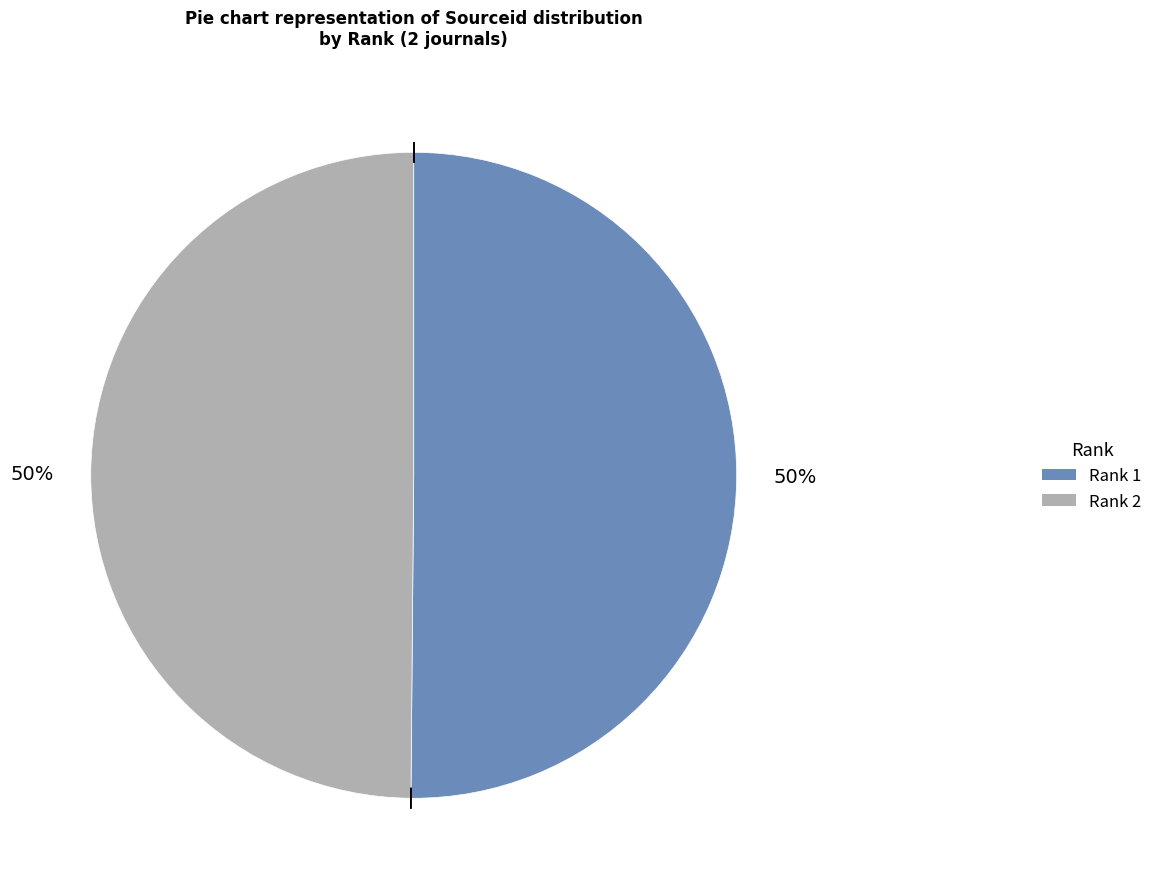

To the nearest percent, what is the average slice percentage?

50%